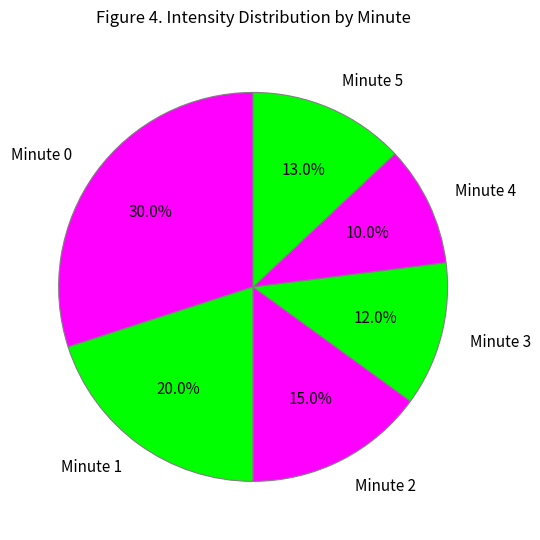

Does Minute 2 account for over 50% of the chart?

No